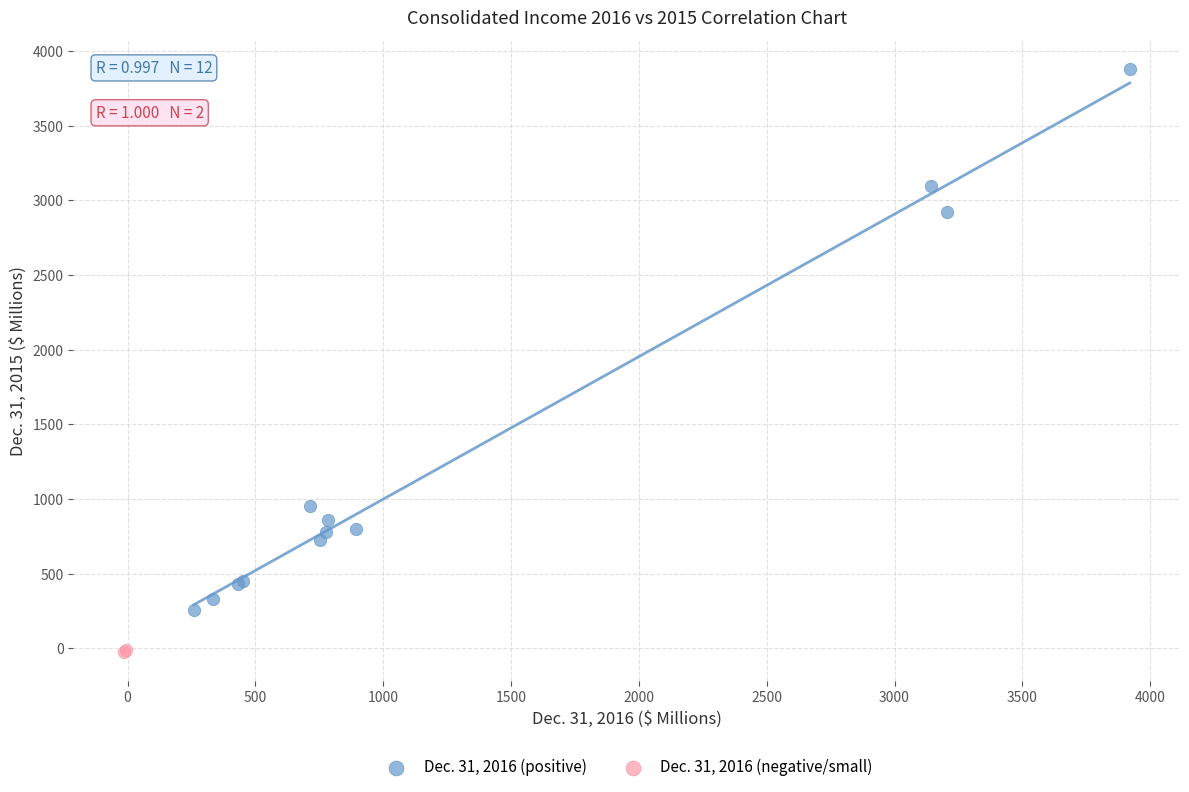

Which series contains the highest Y value?

Dec. 31, 2016 (positive)